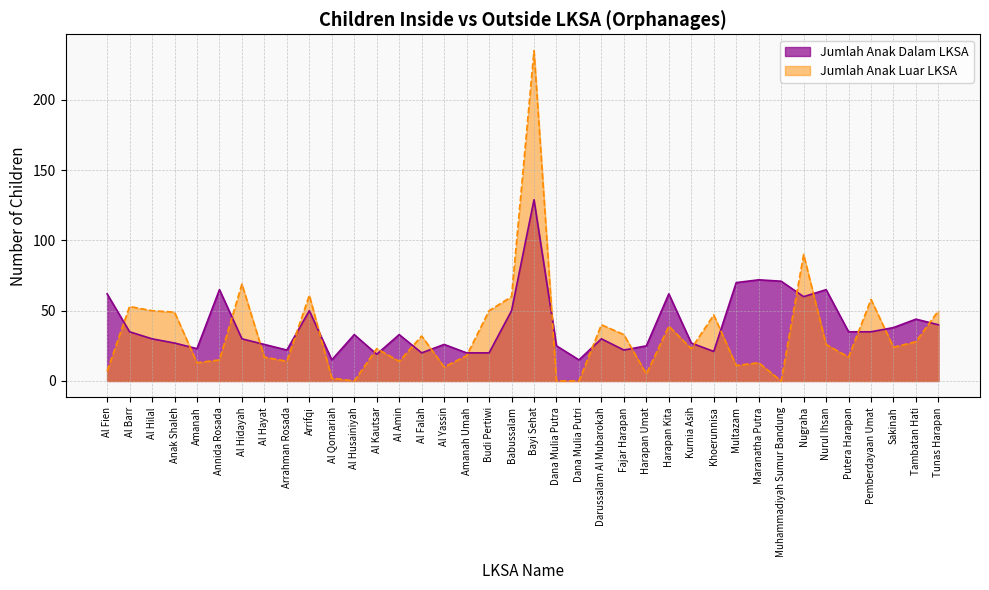

At which category does the chart reach its minimum across all series?

Al Husainiyah